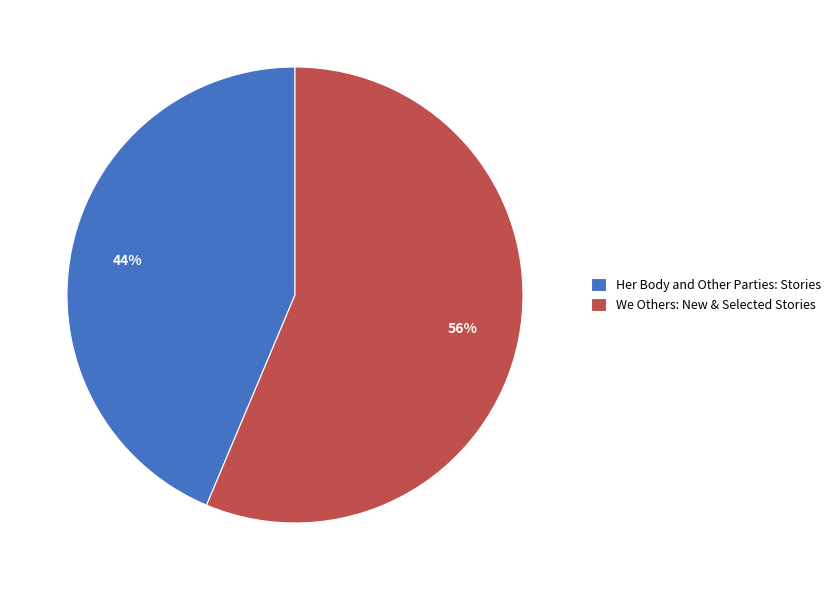

Rank the categories by value from highest to lowest.

We Others: New & Selected Stories, Her Body and Other Parties: Stories